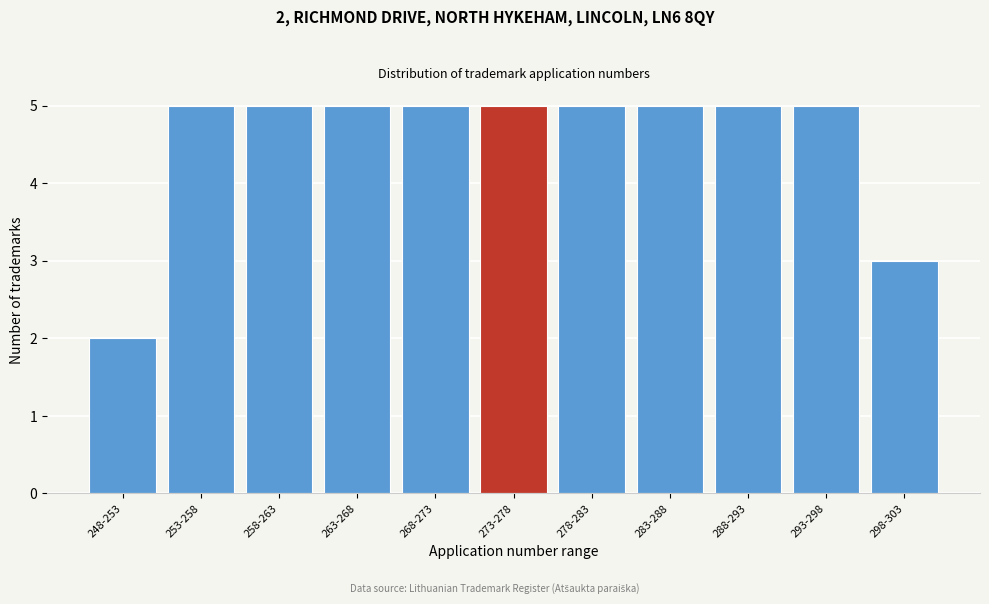

Reading right to left, list all the values displayed in this chart.

3	5	5	5	5	5	5	5	5	5	2